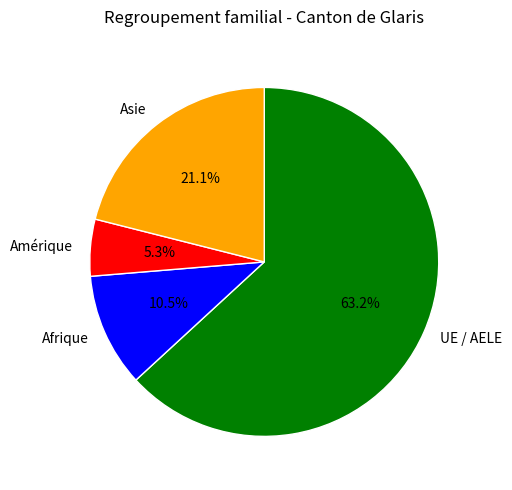

What percentage is NOT represented by Asie?

78.9%